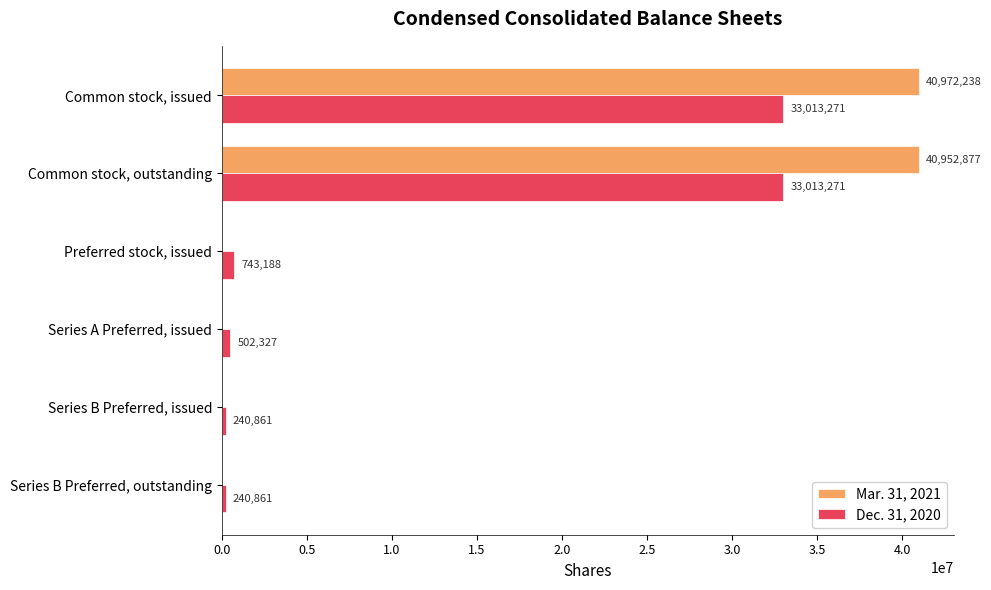

True or false: Mar. 31, 2021 has a value of 0 at Series A Preferred, issued.

True